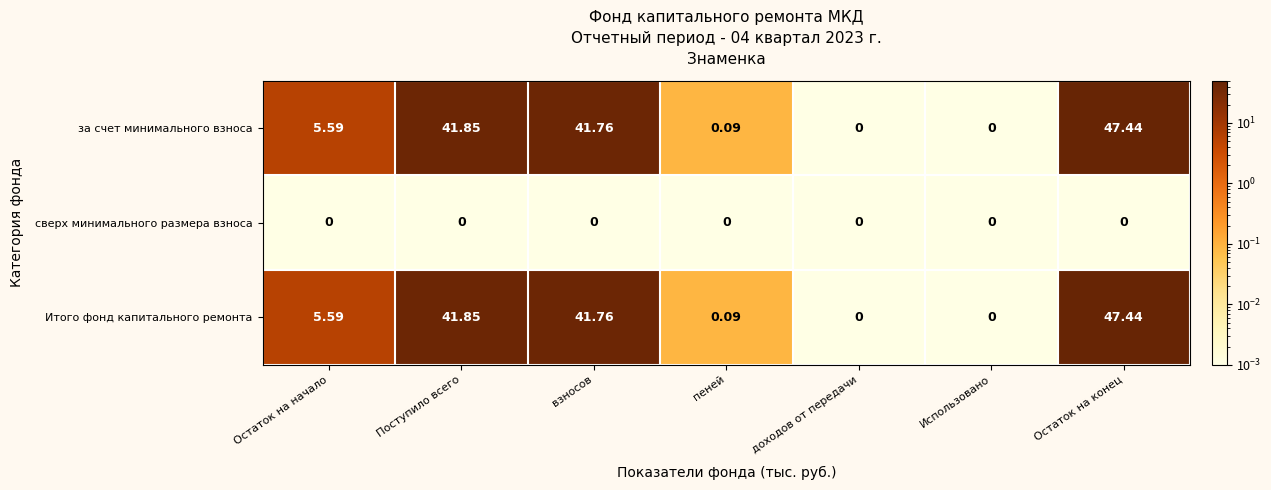

At which label does Итого фонд капитального ремонта first exceed 5?

Остаток на начало